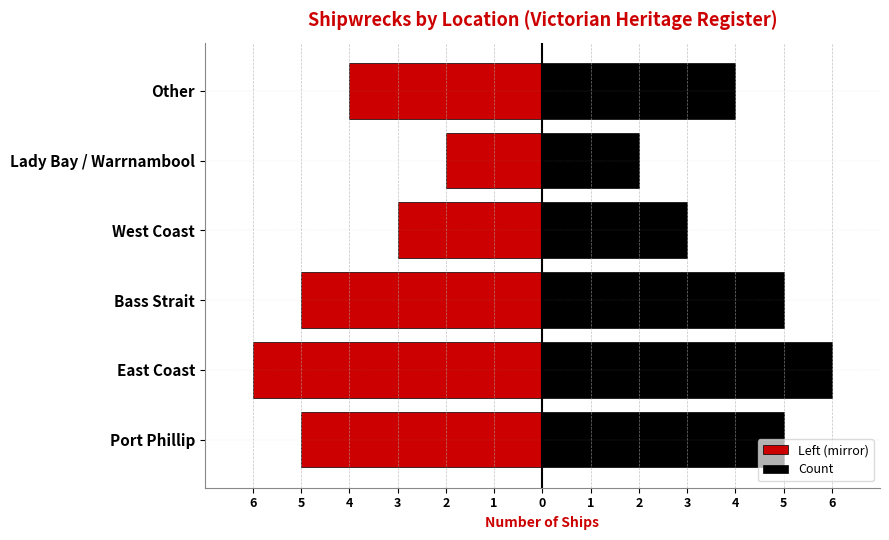

How many bars are there in total?

12